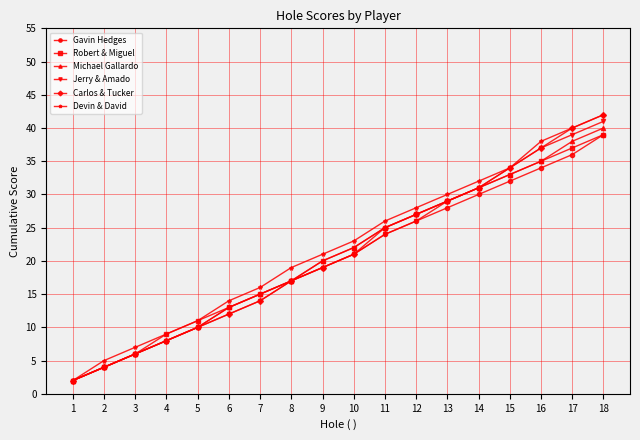

Which category has the highest value in the Jerry & Amado series?

18